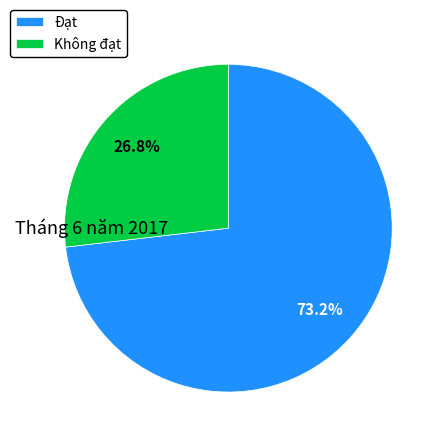

How many slices are in this pie chart?

2